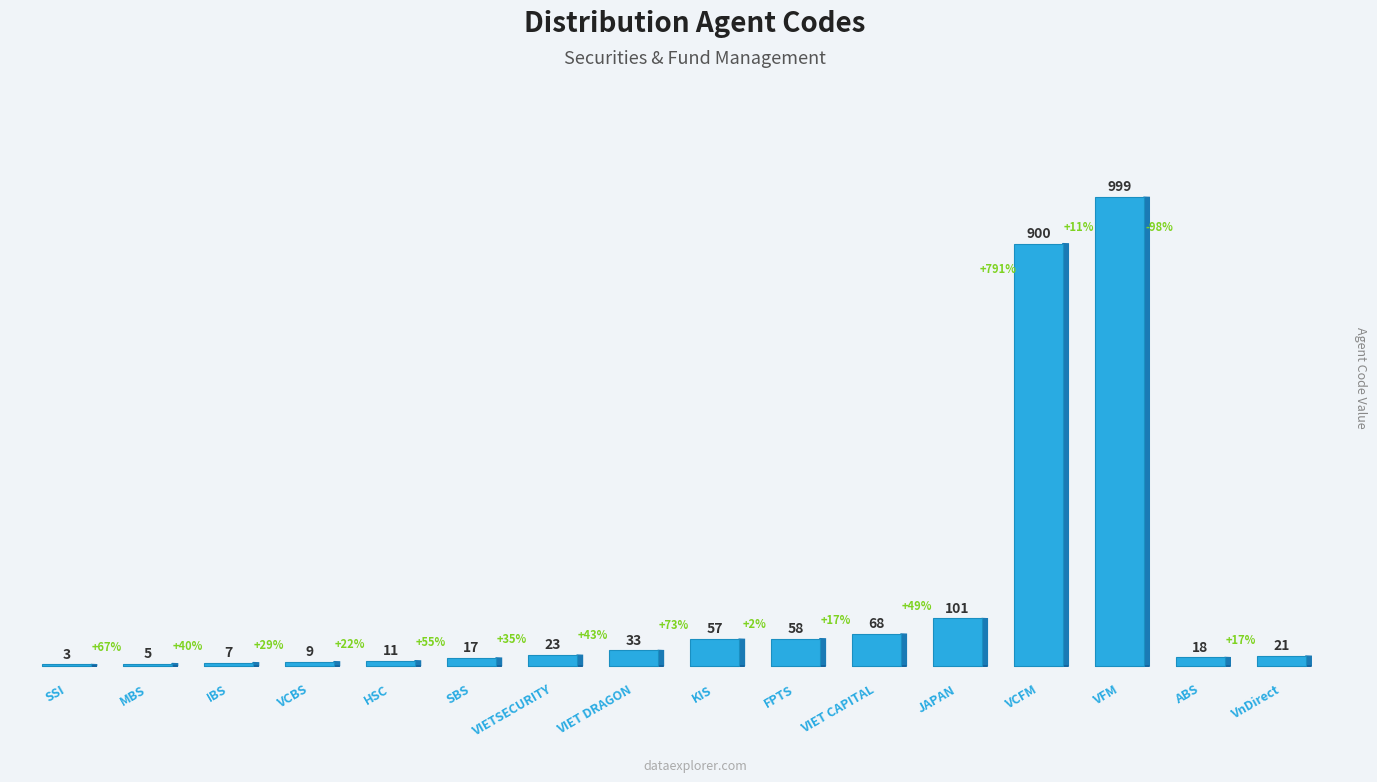

Are the bars horizontal?

No